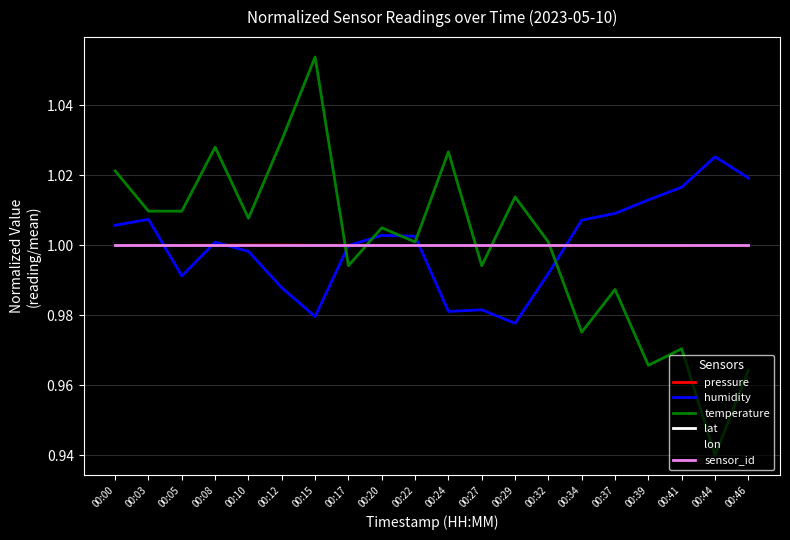

Is the value of pressure at 00:12 greater than the value of lon at 00:46?

Yes